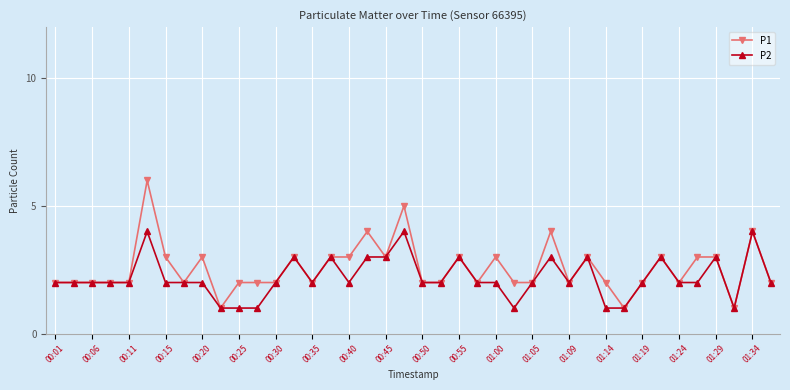

True or false: P1 has more than 0 points higher than both neighbors.

True